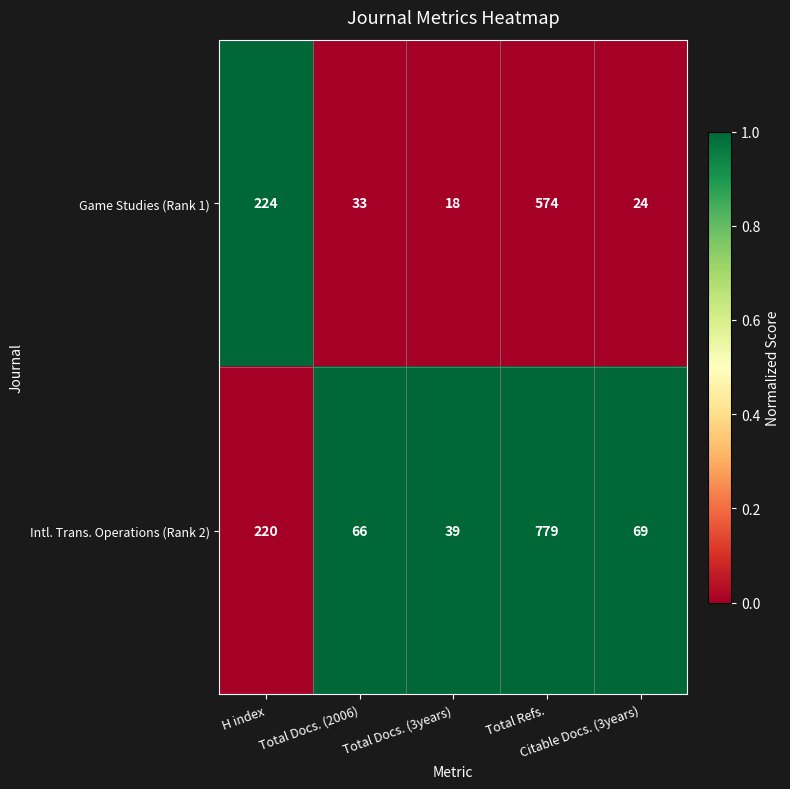

Count the number of data series in this chart.

2